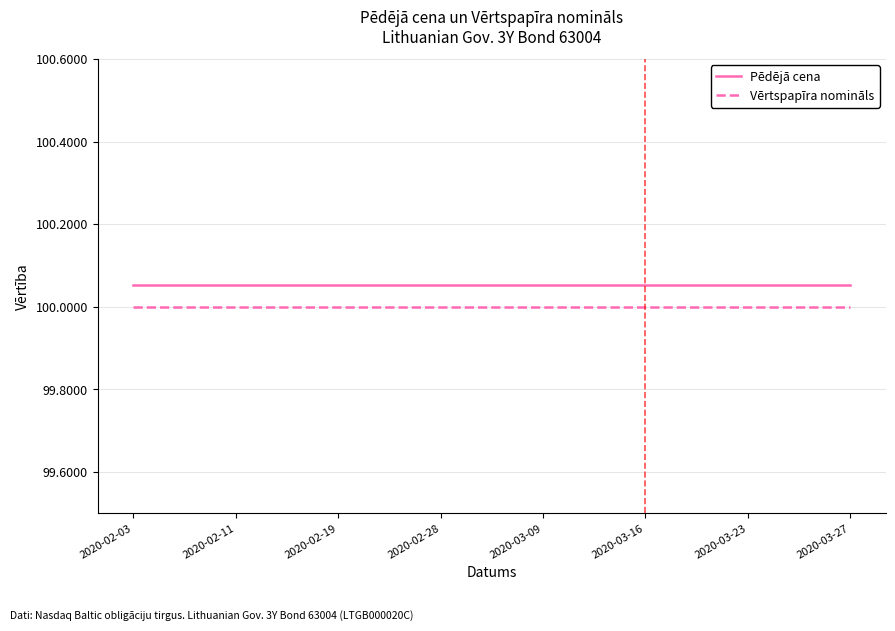

What is the smallest value displayed?

100.0